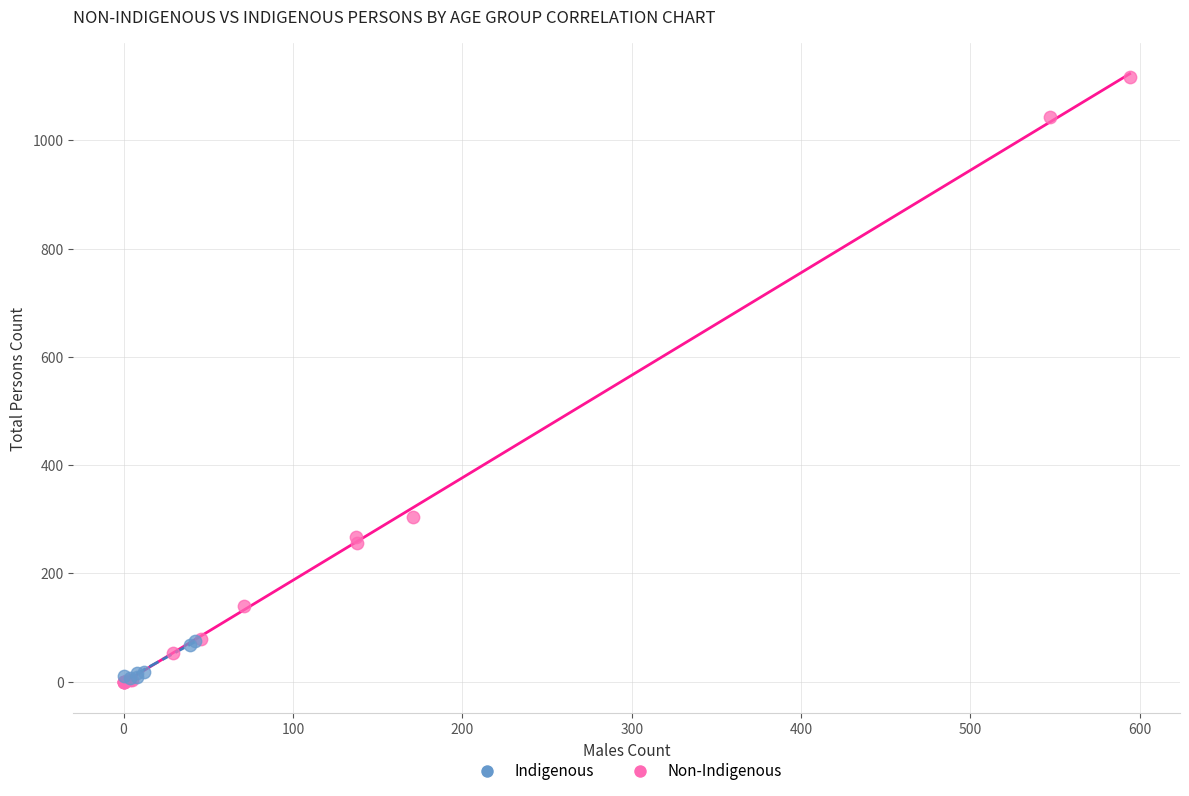

Which series has the widest spread of Y values?

Non-Indigenous